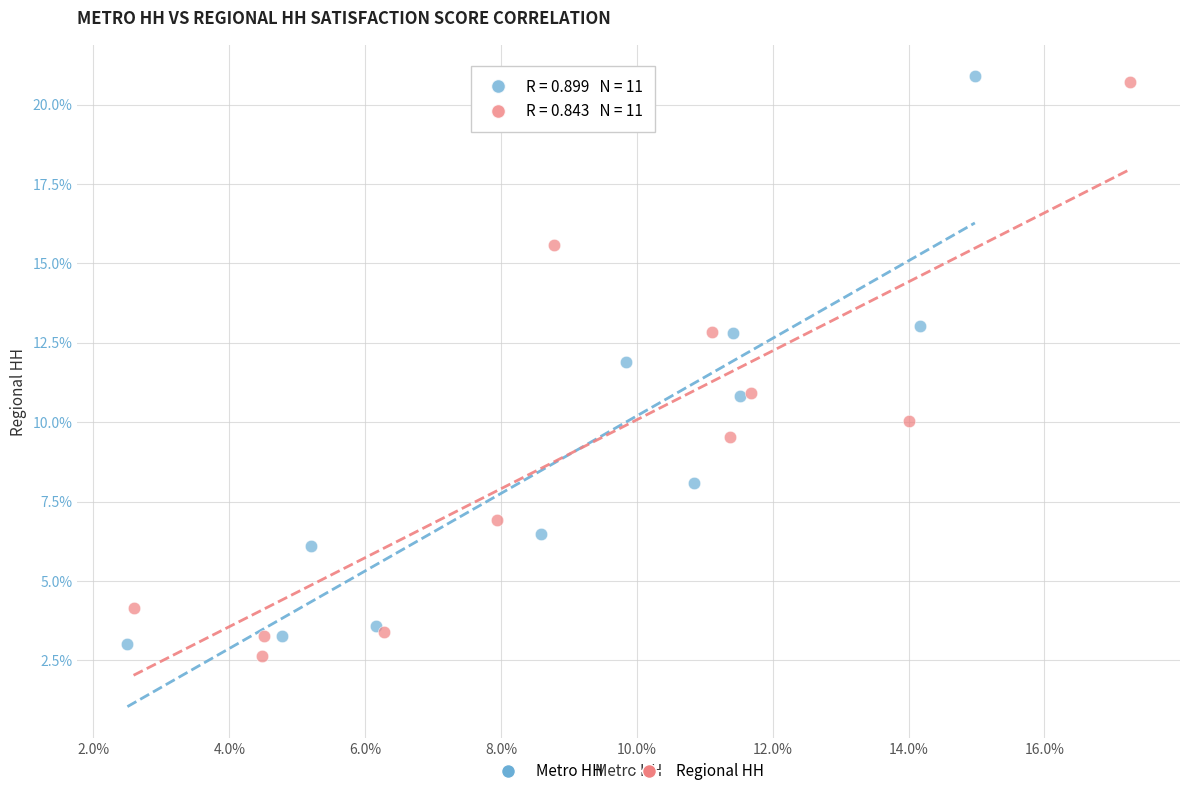

Which series reaches the maximum Y coordinate?

Metro HH